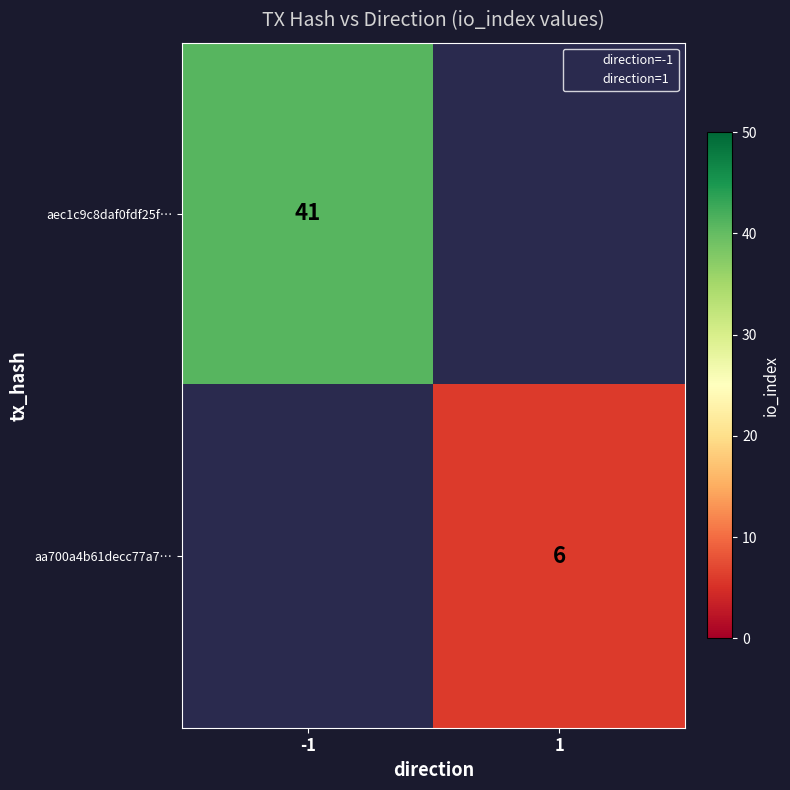

Rank the series by their maximum value, from highest to lowest.

aec1c9c8daf0fdf25f…, aa700a4b61decc77a7…